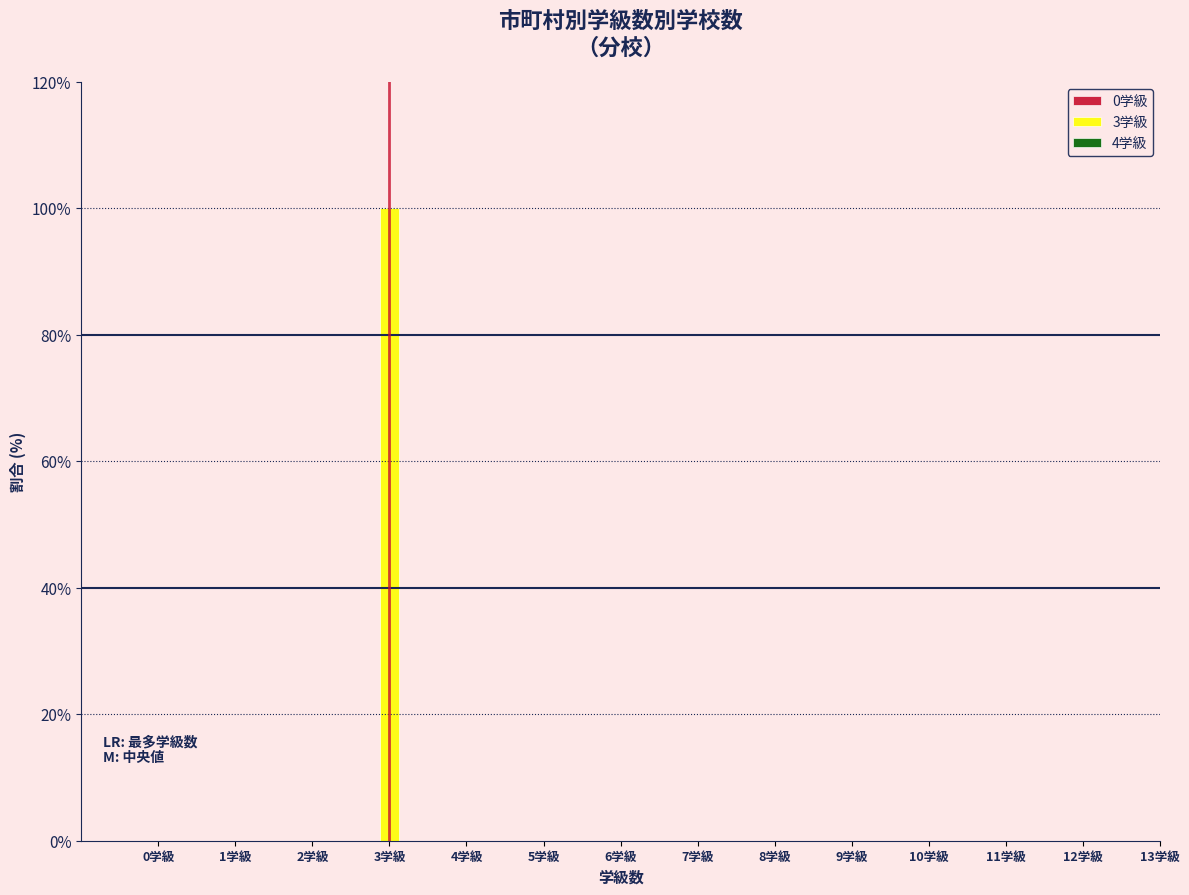

Reading left to right, what are all the values shown in this chart?

0学級=0	1学級=0	2学級=0	3学級=100	4学級=0	5学級=0	6学級=0	7学級=0	8学級=0	9学級=0	10学級=0	11学級=0	12学級=0	13学級=0